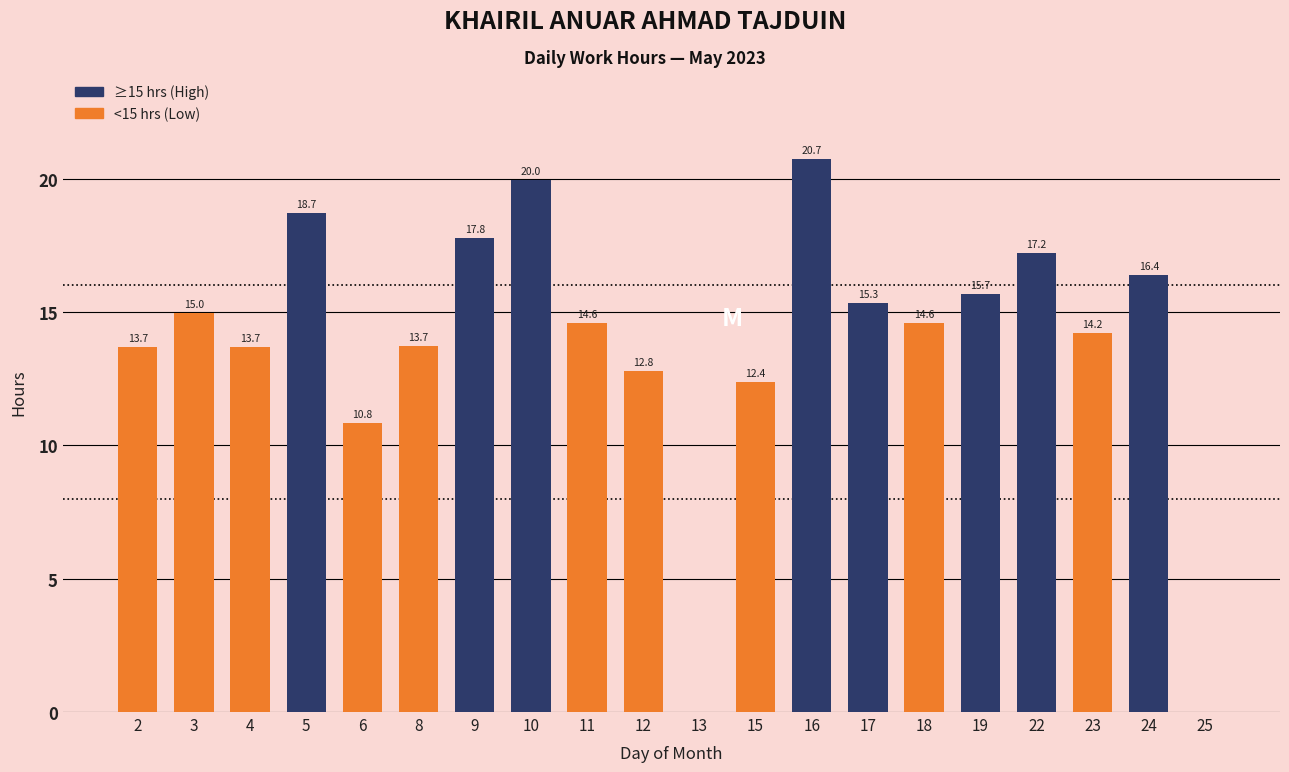

Where does the data first go above 14?

3